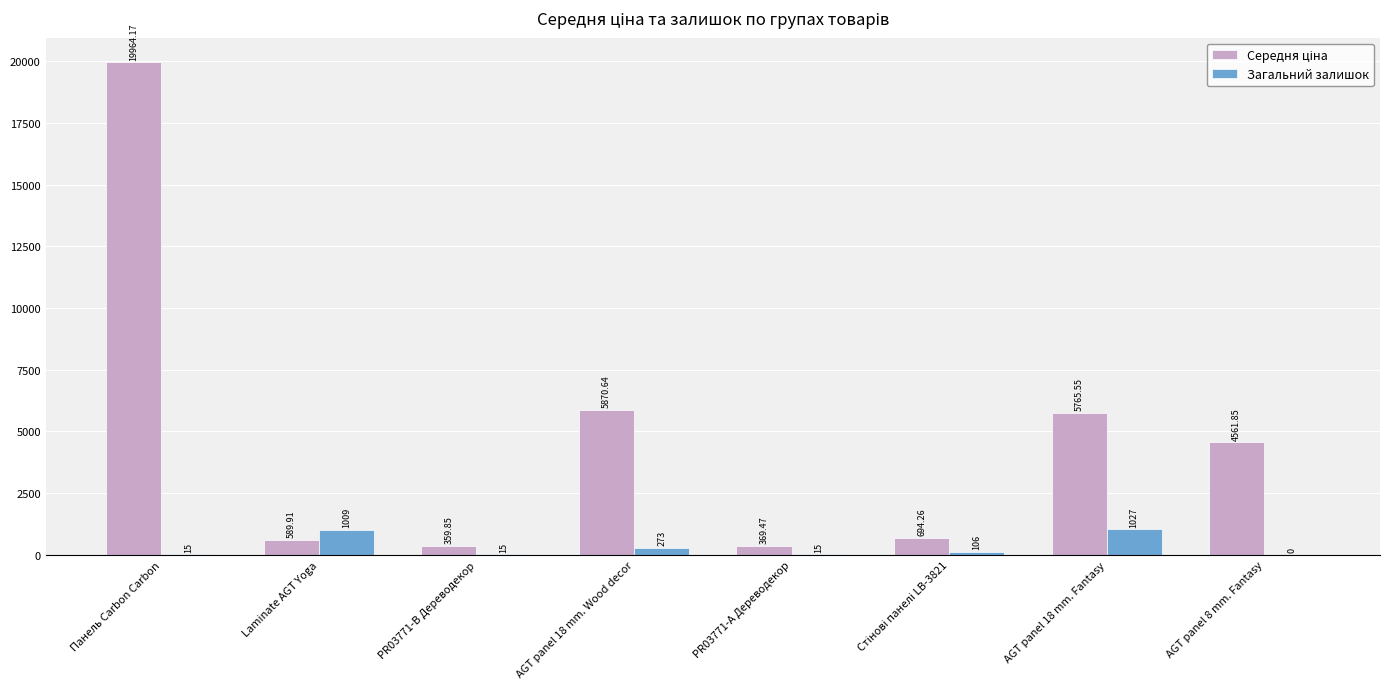

What is the sum of all Загальний залишок values?

2460.0